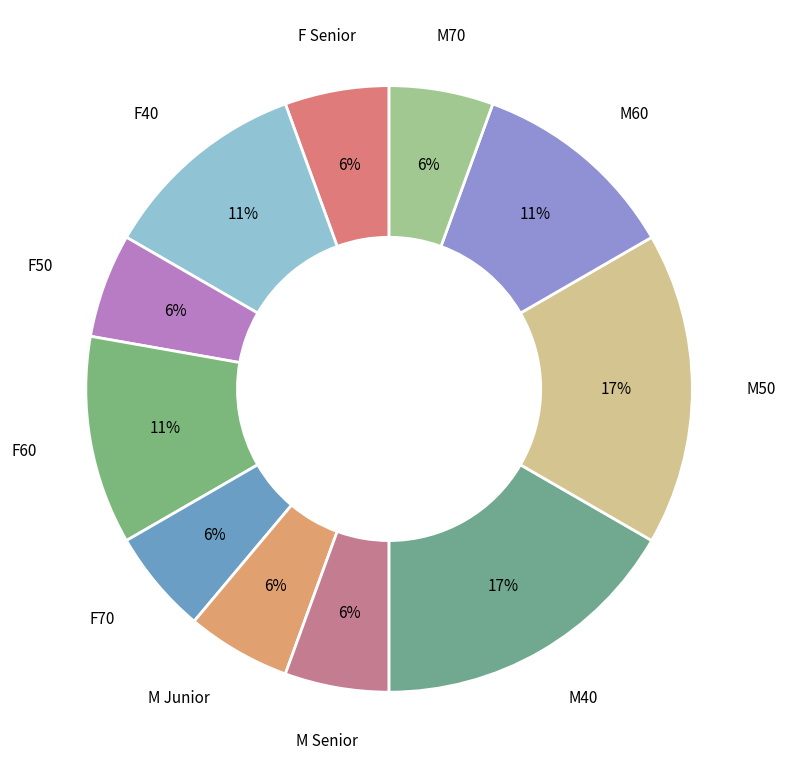

What percentage is the F40 slice, to the nearest percent?

11%